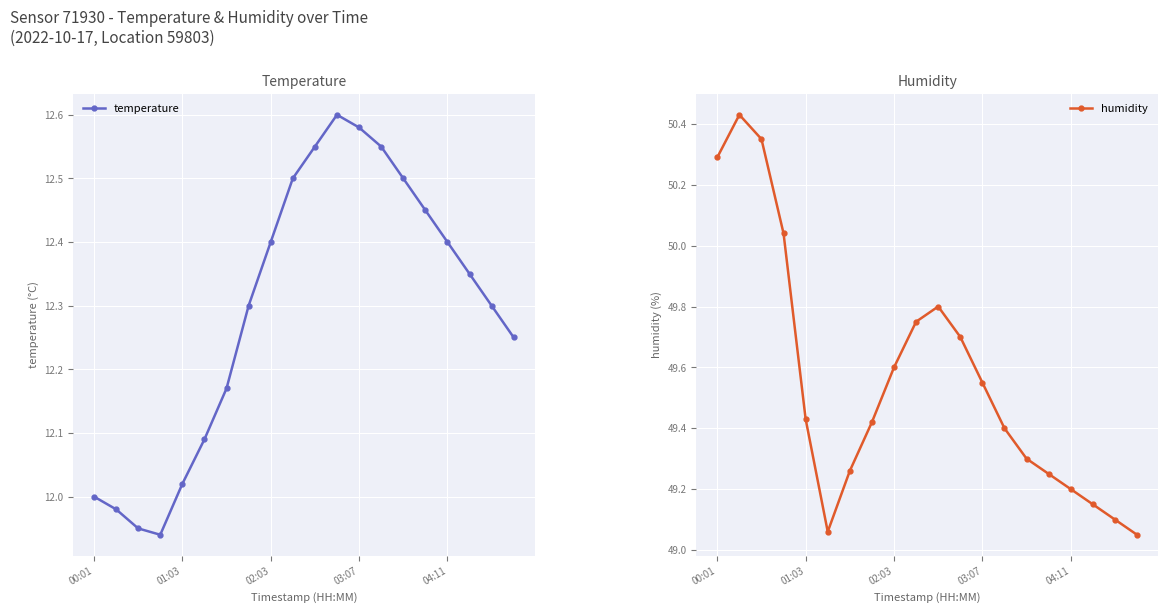

The value of temperature at 00:01 is 16.8. True or false?

False